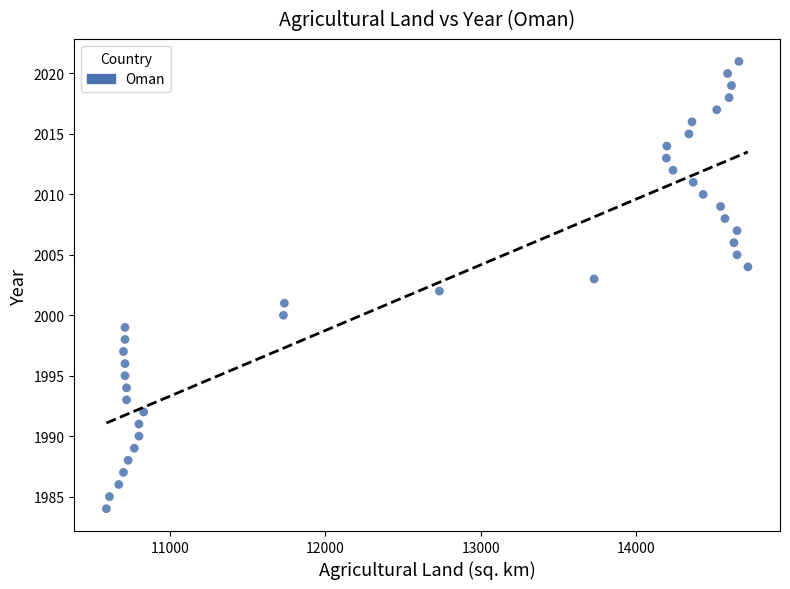

What is the range of Y values (max minus min)?

37